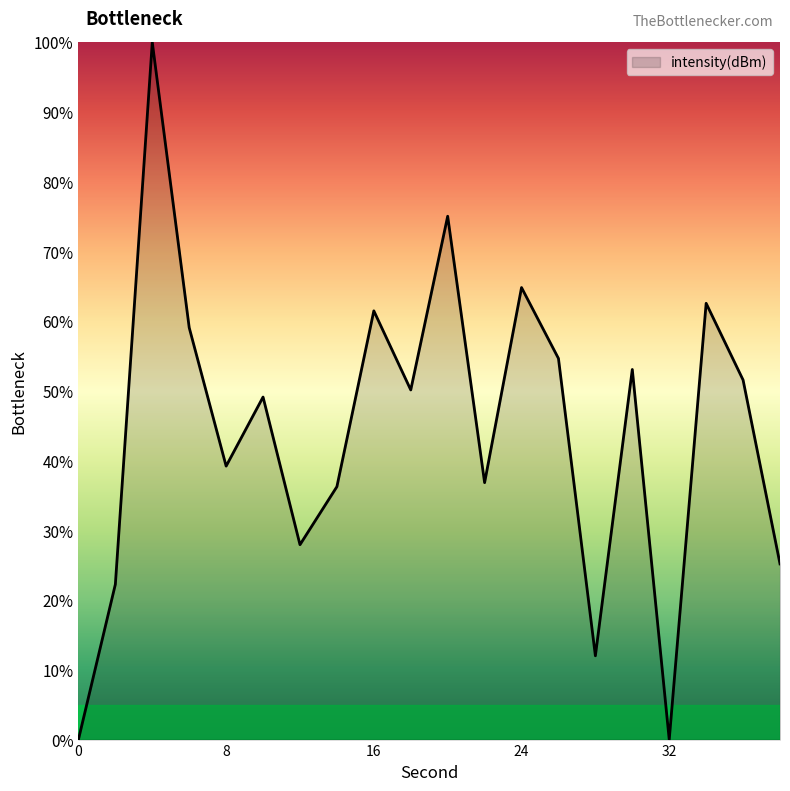

What is the difference between the maximum and minimum values?

100.0